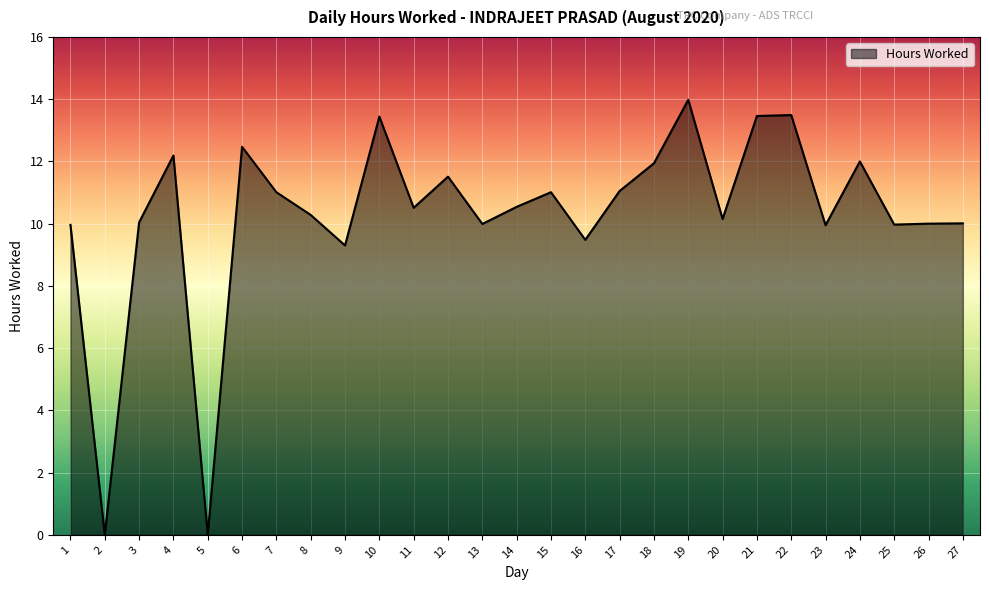

Which label corresponds to the largest value in the chart?

19